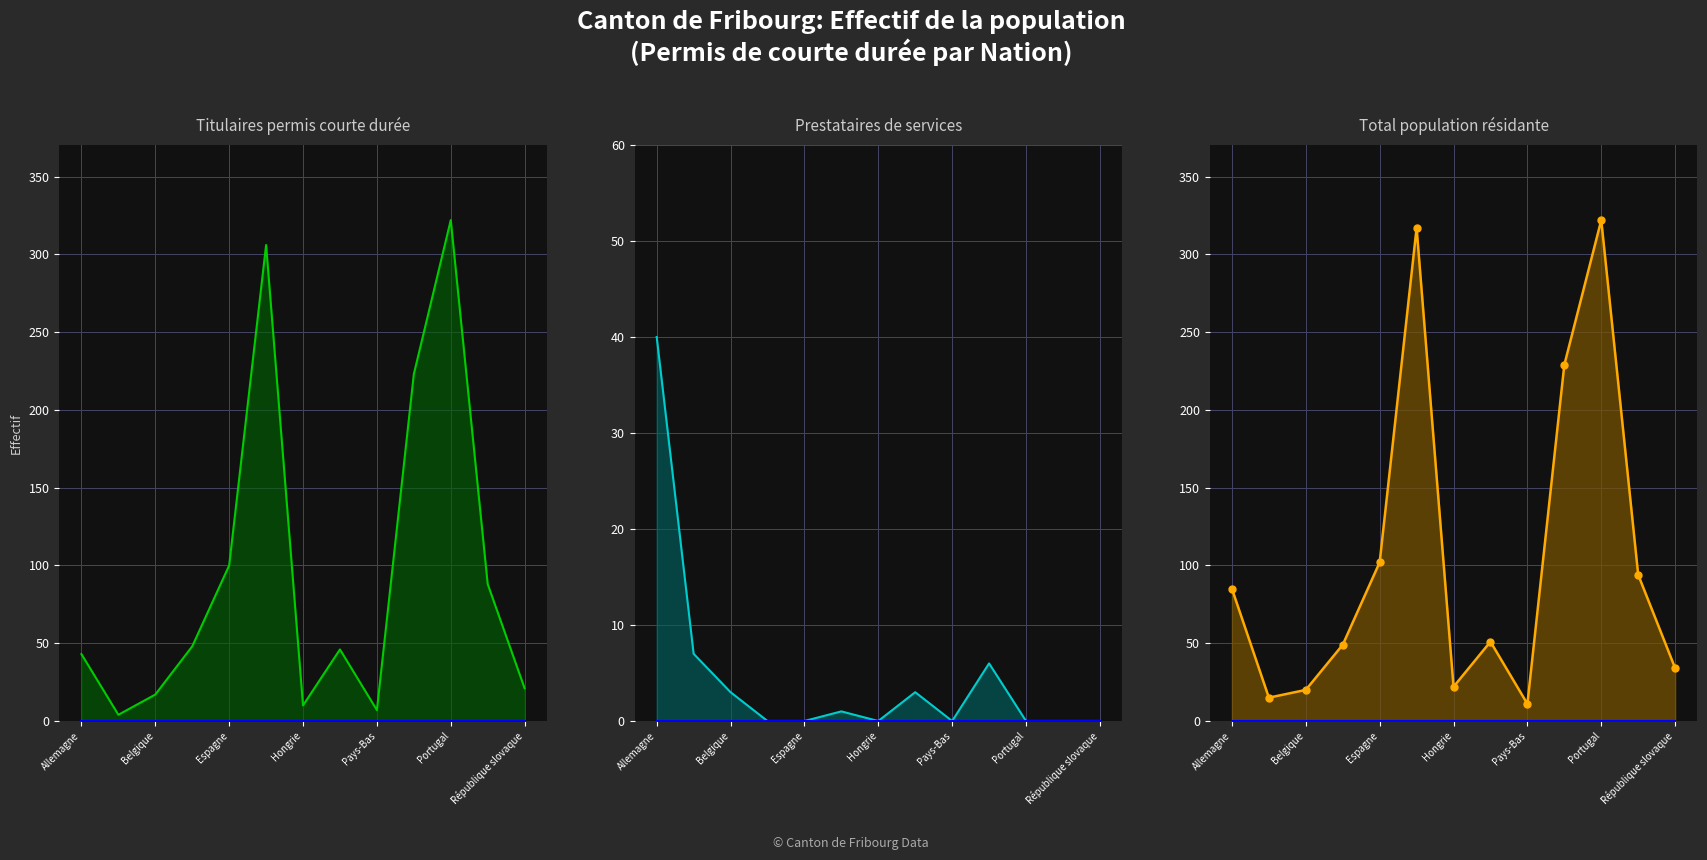

In Total population résidante, how many points are higher than both neighbors (excluding endpoints)?

3